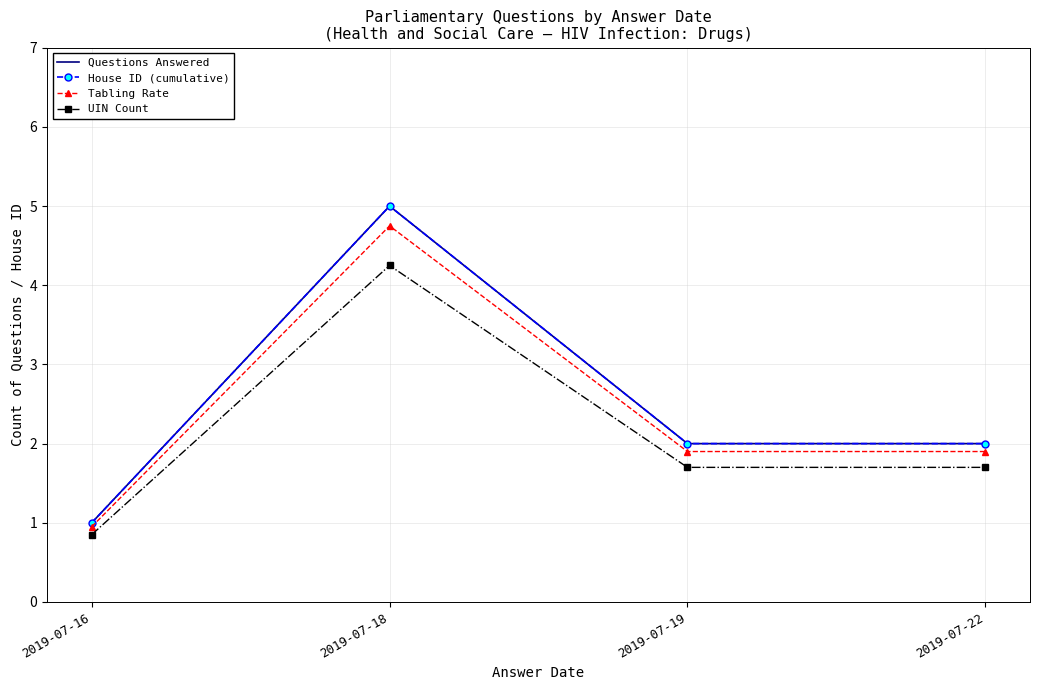

What is the value of the Tabling Rate point at the 1st from the left?

0.9